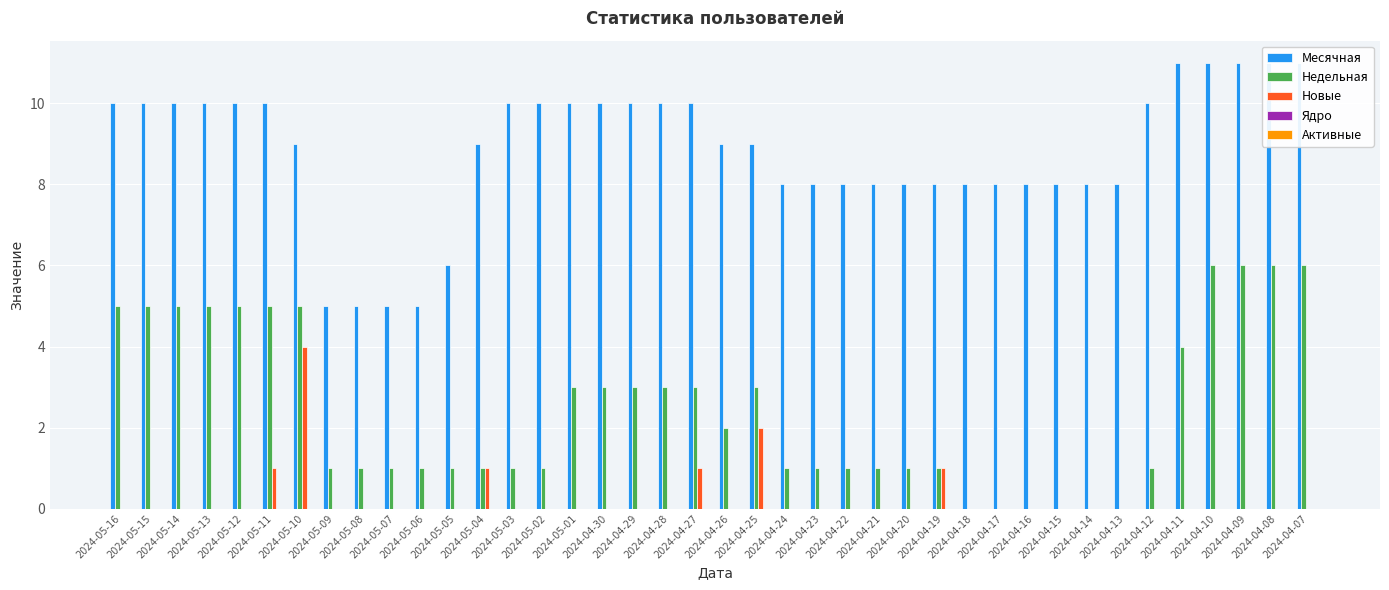

Which series has the largest total across all categories?

Месячная